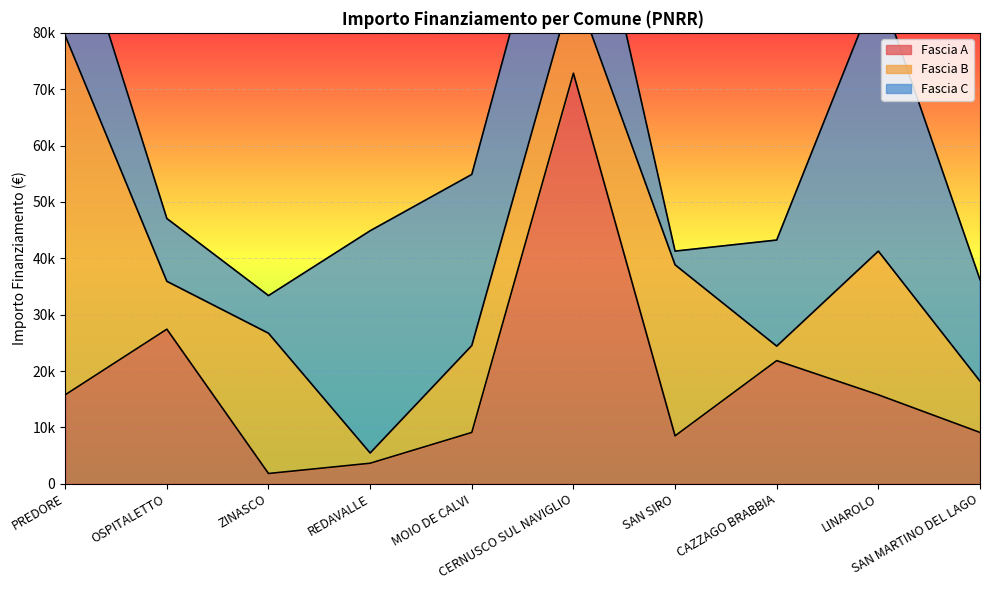

What is the sum of all Fascia B values?

197669